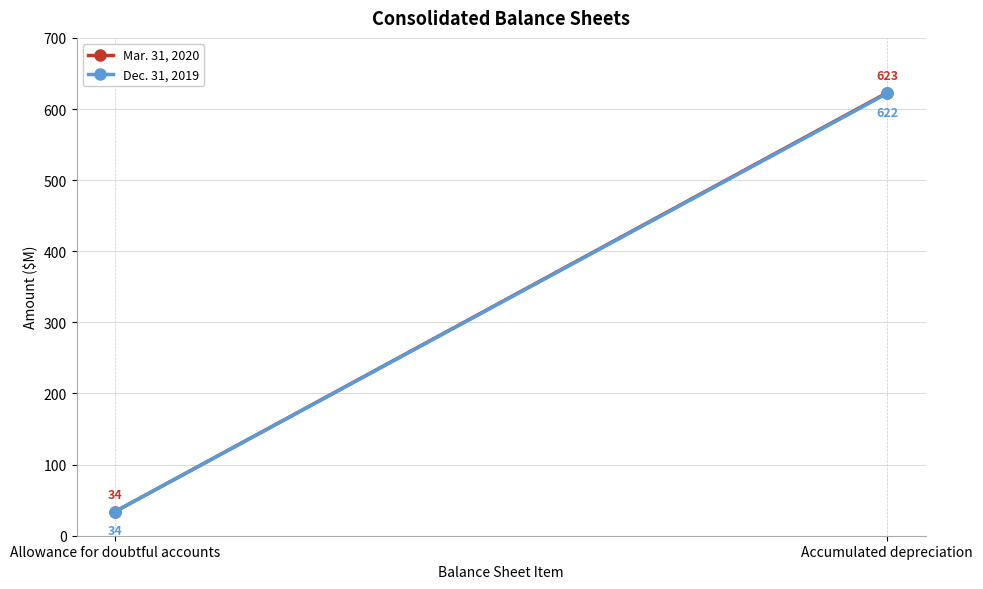

Rank the series by their average value, from highest to lowest.

Mar. 31, 2020, Dec. 31, 2019